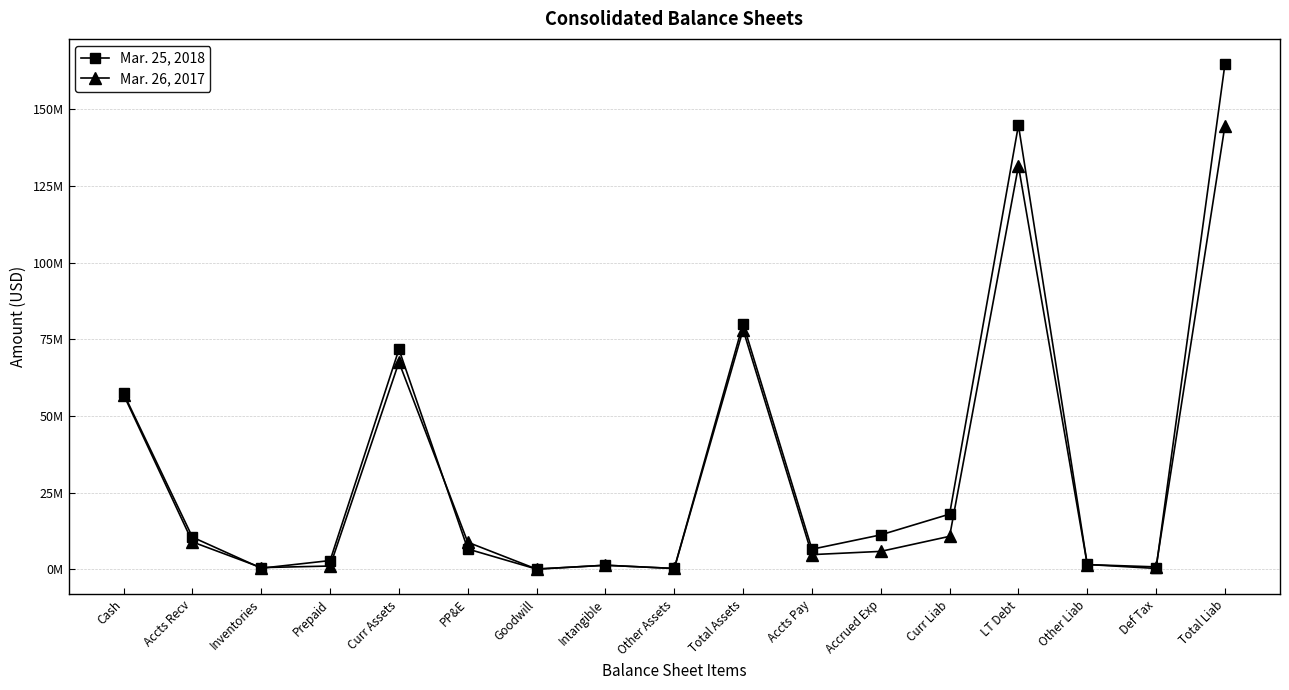

What is the average value of the Mar. 26, 2017 series?

30805353